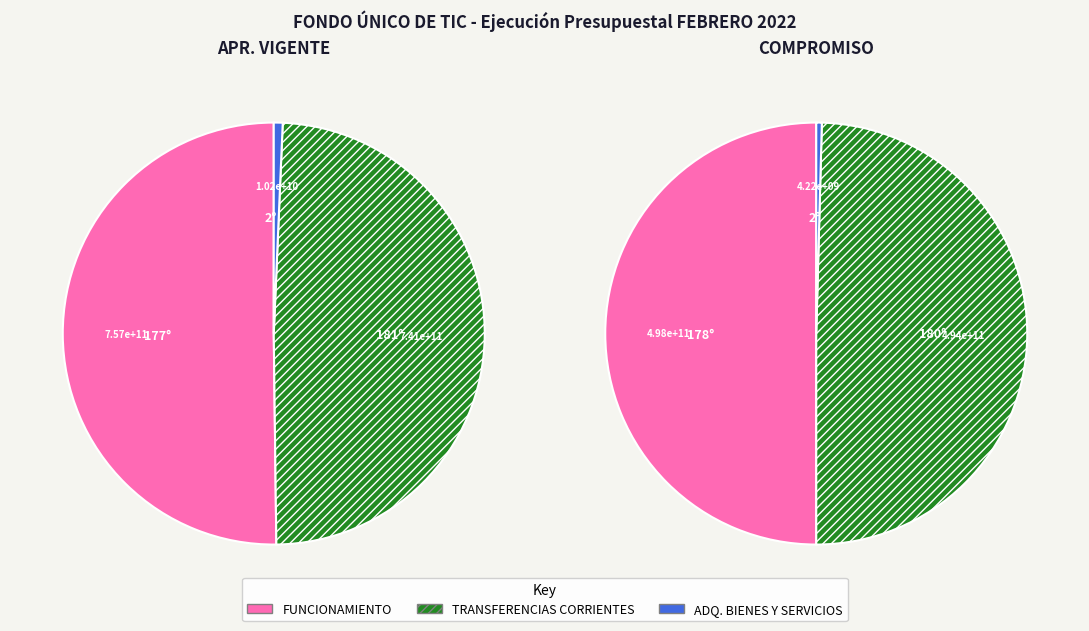

Does TRANSFERENCIAS CORRIENTES account for over 50% of the chart?

No